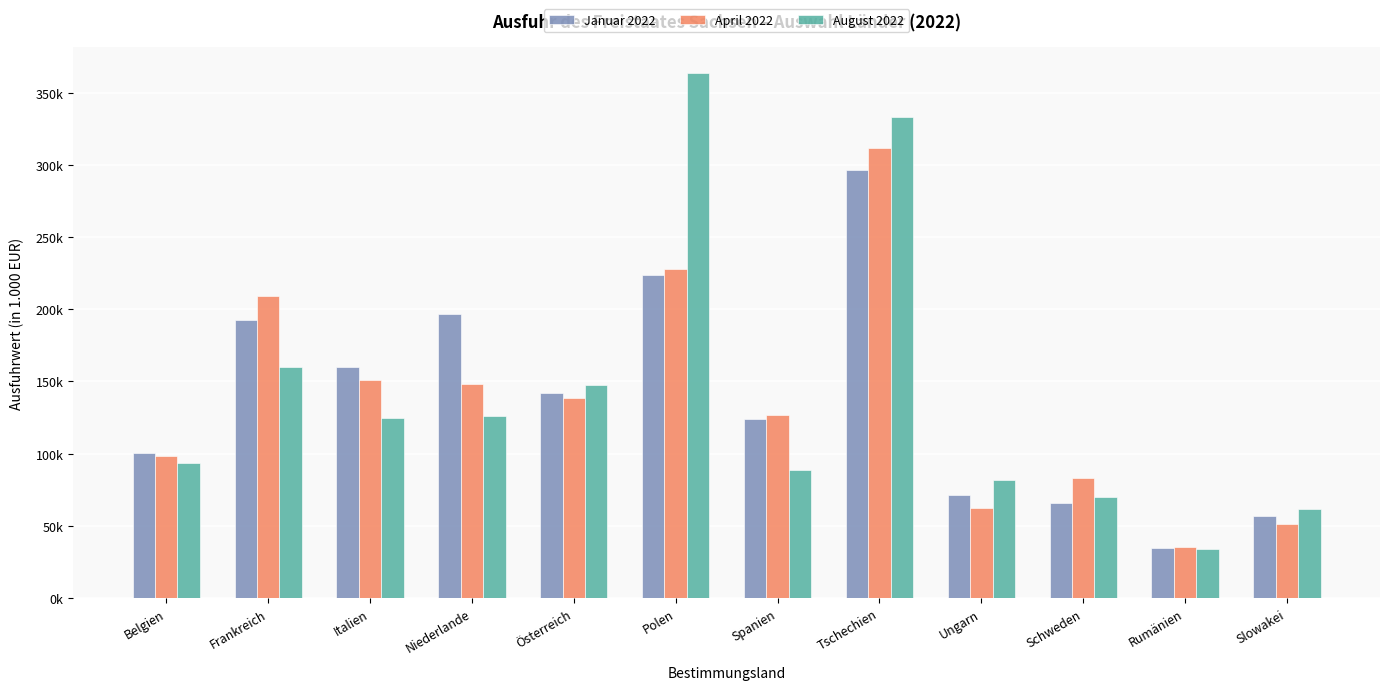

Does the chart contain any negative values?

No